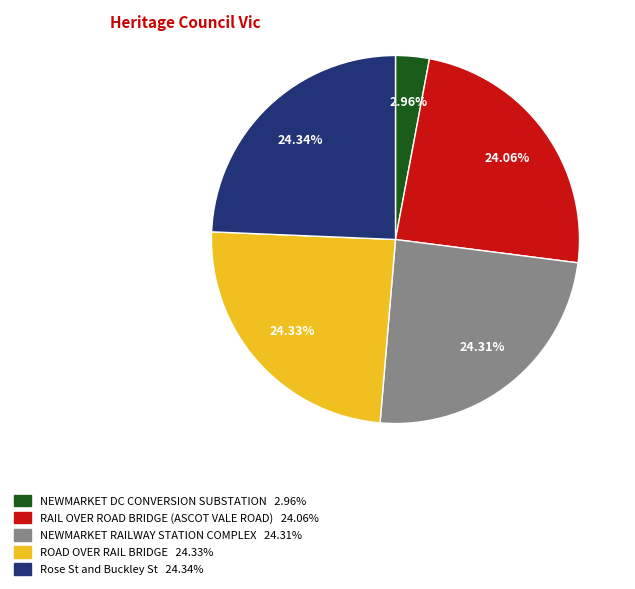

To the nearest percent, what is the combined percentage of NEWMARKET DC CONVERSION SUBSTATION and ROAD OVER RAIL BRIDGE?

27%